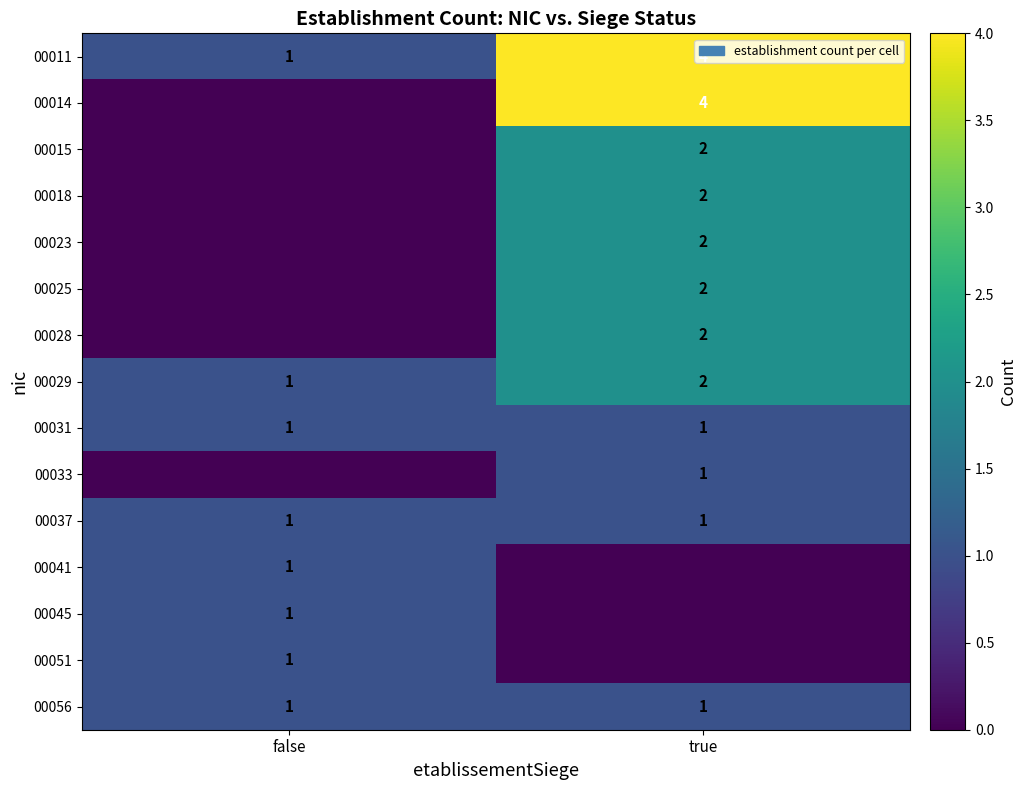

Which category has the lowest value across all series?

false